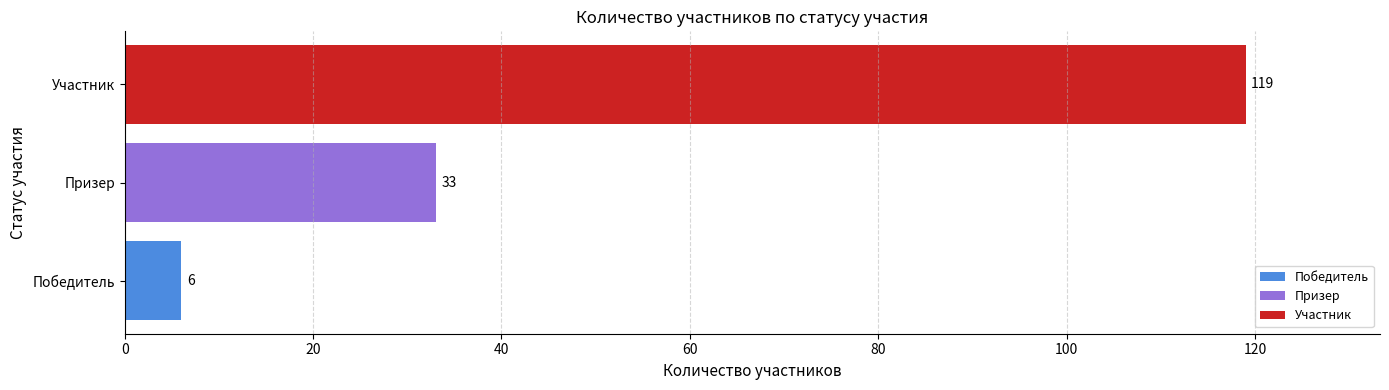

What is the greatest value displayed?

119